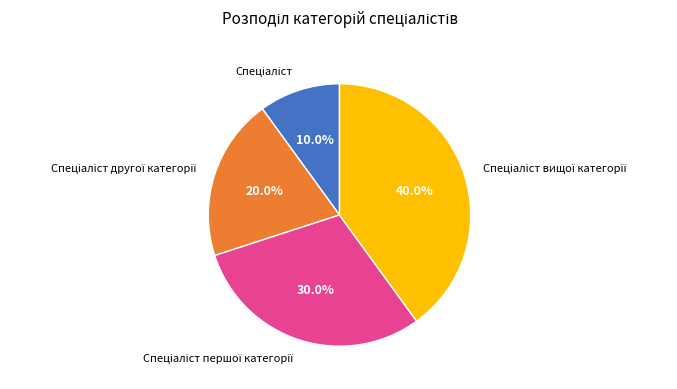

To the nearest percent, what is the average slice percentage?

25%